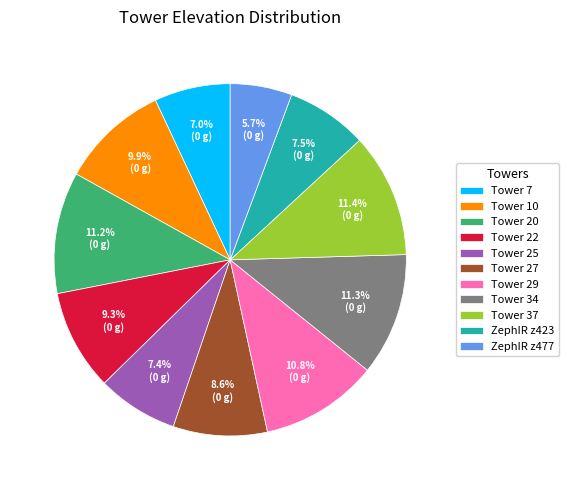

To the nearest percent, what is the average slice percentage?

9%